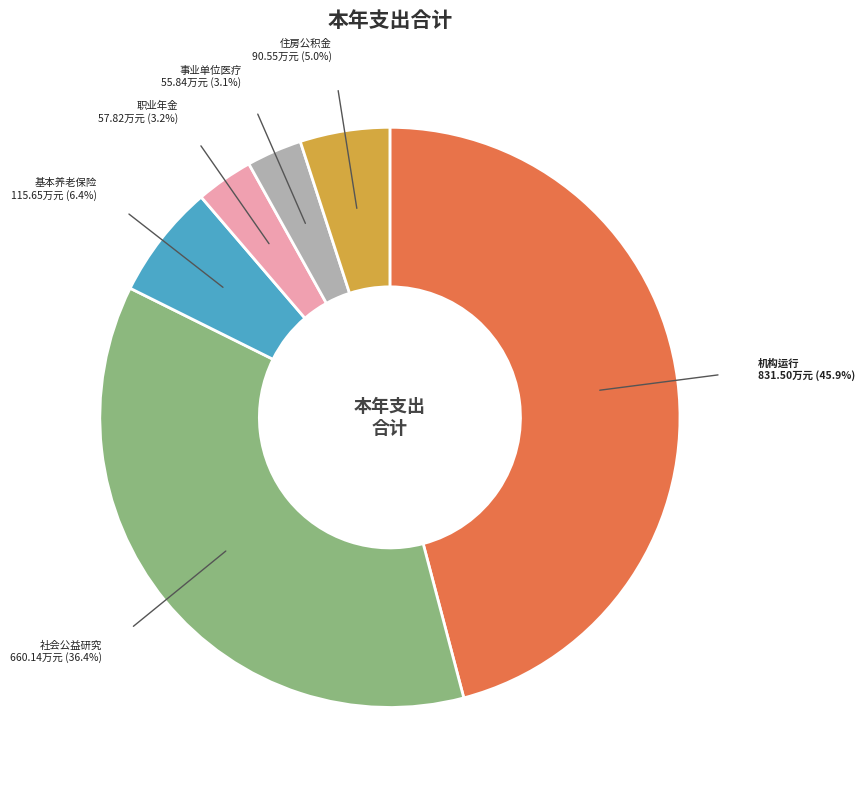

Is there a majority slice in this chart?

No